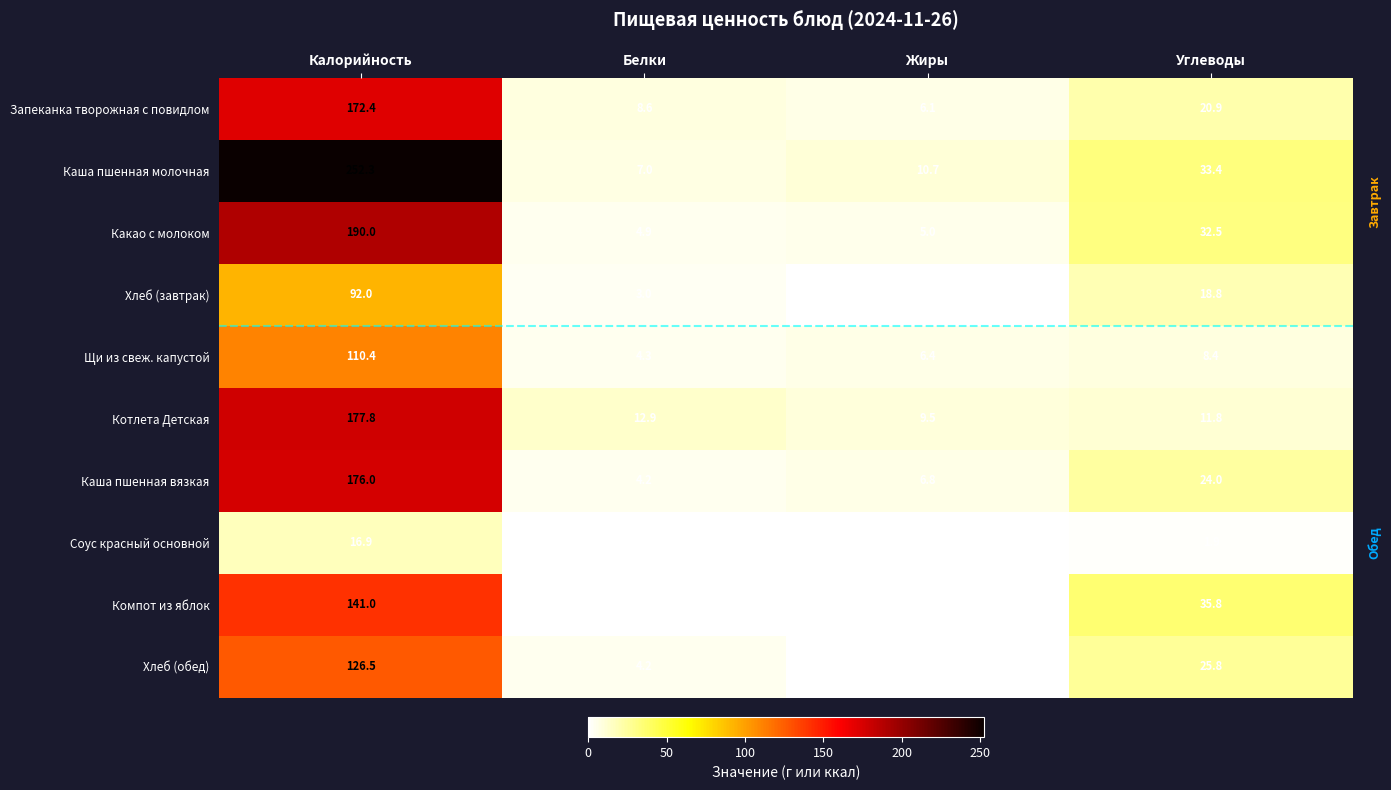

What is the sum of the Компот из яблок values at Калорийность and Белки?

141.3